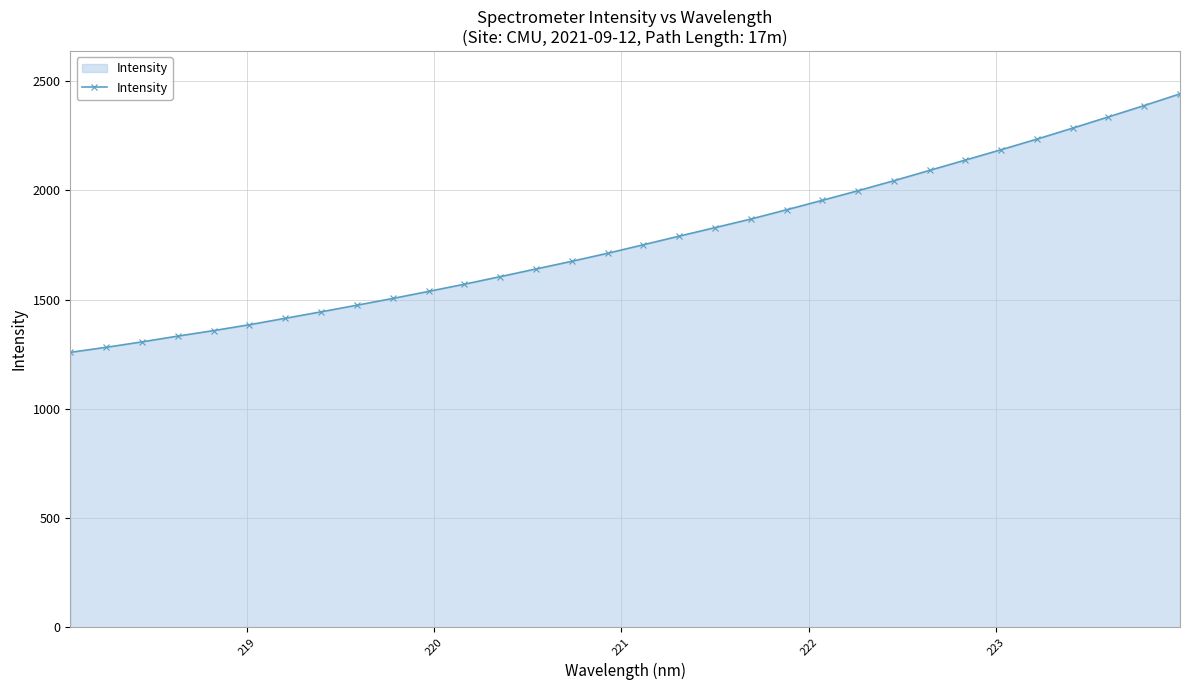

What is the value of the 1st point from the left?

1258.1